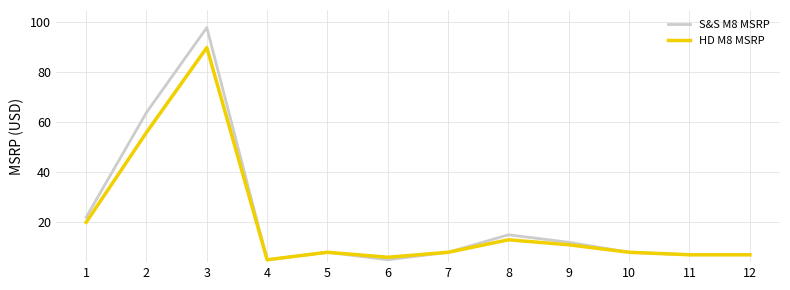

What is the smallest value displayed?

5.0